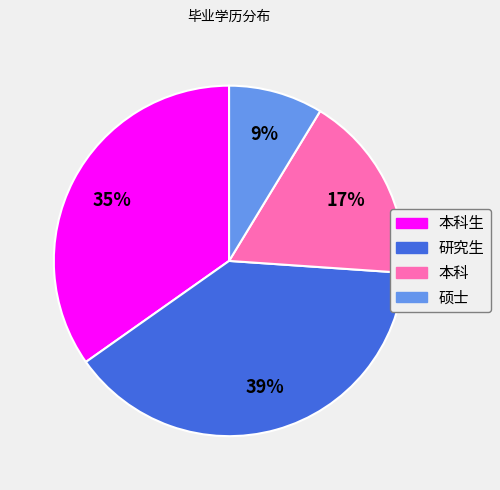

Is there a majority slice in this chart?

No